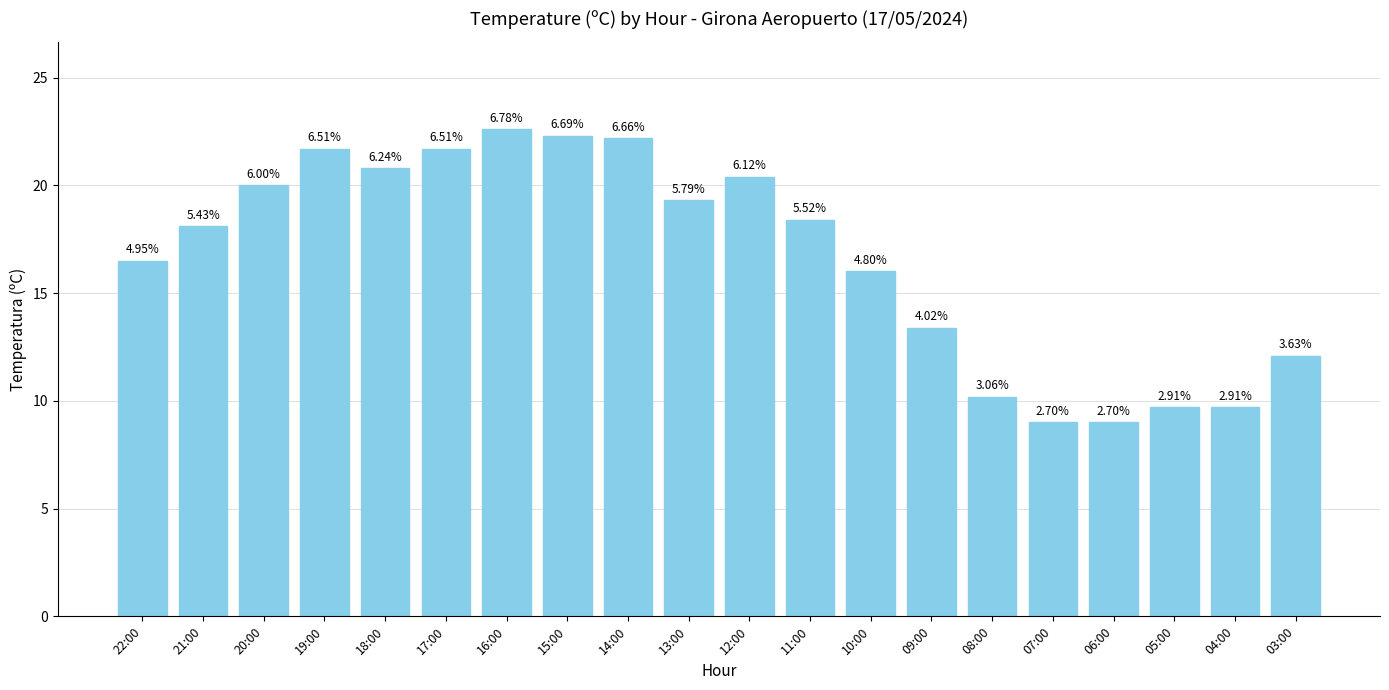

Are the bars horizontal?

No